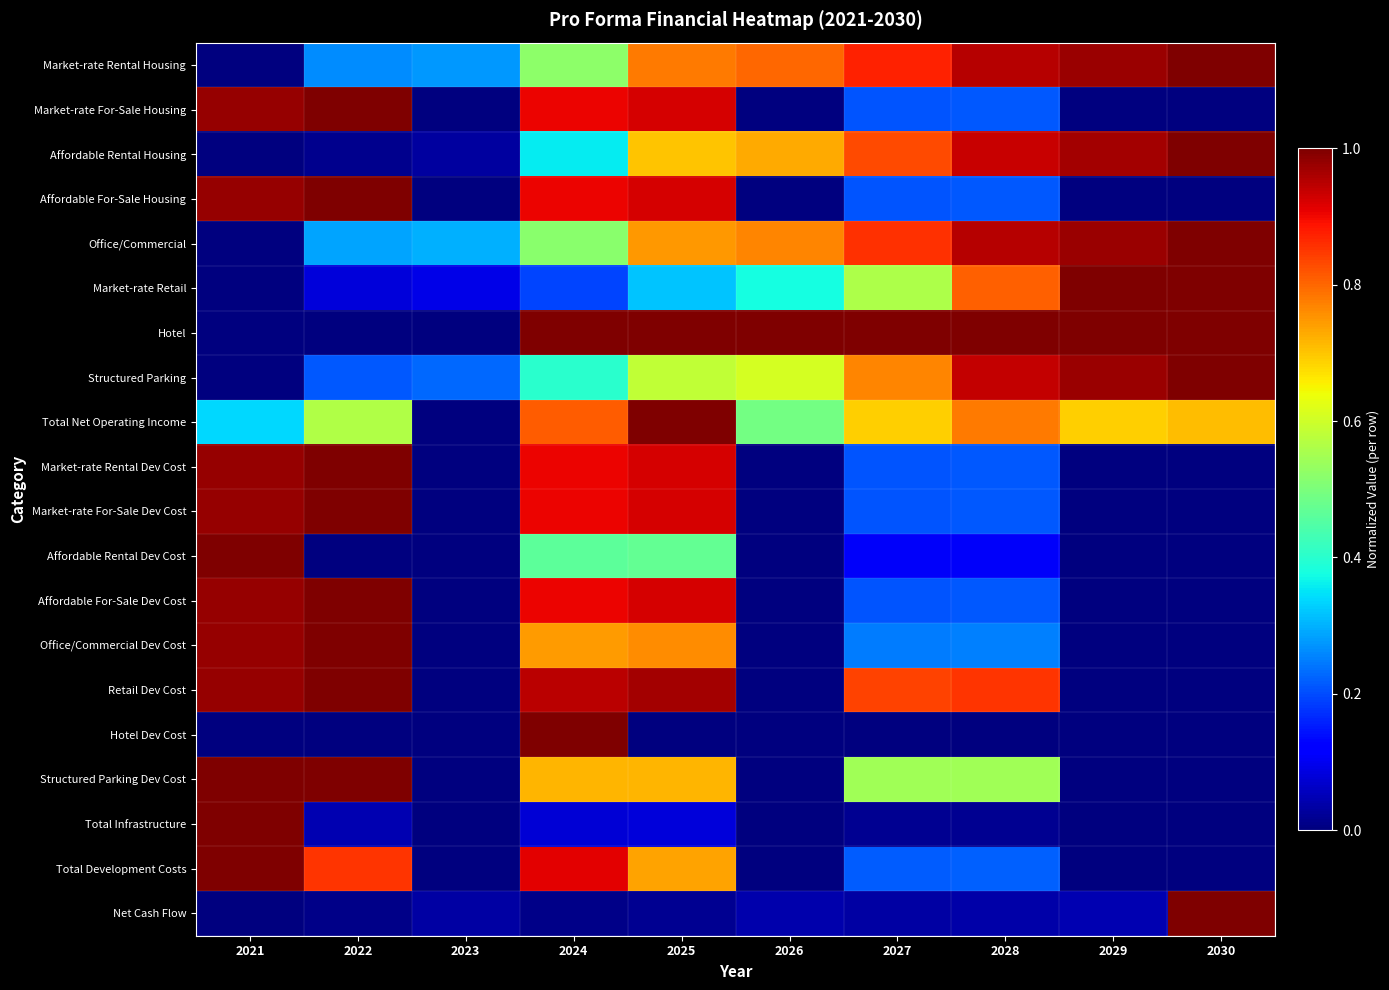

Reading left to right, list all the values displayed in this chart.

Market-rate Rental Housing: 2021=0.0	2022=0.3	2023=0.3	2024=0.5	2025=0.8	2026=0.8	2027=0.9	2028=1.0	2029=1.0	2030=1.0
Market-rate For-Sale Housing: 2021=1.0	2022=1.0	2023=0.0	2024=0.9	2025=0.9	2026=0.0	2027=0.2	2028=0.2	2029=0.0	2030=0.0
Affordable Rental Housing: 2021=0.0	2022=0.0	2023=0.0	2024=0.4	2025=0.7	2026=0.7	2027=0.8	2028=0.9	2029=1.0	2030=1.0
Affordable For-Sale Housing: 2021=1.0	2022=1.0	2023=0.0	2024=0.9	2025=0.9	2026=0.0	2027=0.2	2028=0.2	2029=0.0	2030=0.0
Office/Commercial: 2021=0.0	2022=0.3	2023=0.3	2024=0.5	2025=0.7	2026=0.8	2027=0.9	2028=1.0	2029=1.0	2030=1.0
Market-rate Retail: 2021=0.0	2022=0.1	2023=0.1	2024=0.2	2025=0.3	2026=0.4	2027=0.6	2028=0.8	2029=1.0	2030=1.0
Hotel: 2021=0.0	2022=0.0	2023=0.0	2024=1.0	2025=1.0	2026=1.0	2027=1.0	2028=1.0	2029=1.0	2030=1.0
Structured Parking: 2021=0.0	2022=0.2	2023=0.2	2024=0.4	2025=0.6	2026=0.6	2027=0.8	2028=0.9	2029=1.0	2030=1.0
Total Net Operating Income: 2021=0.3	2022=0.6	2023=0.0	2024=0.8	2025=1.0	2026=0.5	2027=0.7	2028=0.8	2029=0.7	2030=0.7
Market-rate Rental Dev Cost: 2021=1.0	2022=1.0	2023=0.0	2024=0.9	2025=0.9	2026=0.0	2027=0.2	2028=0.2	2029=0.0	2030=0.0
Market-rate For-Sale Dev Cost: 2021=1.0	2022=1.0	2023=0.0	2024=0.9	2025=0.9	2026=0.0	2027=0.2	2028=0.2	2029=0.0	2030=0.0
Affordable Rental Dev Cost: 2021=1.0	2022=0.0	2023=0.0	2024=0.5	2025=0.5	2026=0.0	2027=0.1	2028=0.1	2029=0.0	2030=0.0
Affordable For-Sale Dev Cost: 2021=1.0	2022=1.0	2023=0.0	2024=0.9	2025=0.9	2026=0.0	2027=0.2	2028=0.2	2029=0.0	2030=0.0
Office/Commercial Dev Cost: 2021=1.0	2022=1.0	2023=0.0	2024=0.7	2025=0.8	2026=0.0	2027=0.2	2028=0.3	2029=0.0	2030=0.0
Retail Dev Cost: 2021=1.0	2022=1.0	2023=0.0	2024=0.9	2025=1.0	2026=0.0	2027=0.8	2028=0.9	2029=0.0	2030=0.0
Hotel Dev Cost: 2021=0.0	2022=0.0	2023=0.0	2024=1.0	2025=0.0	2026=0.0	2027=0.0	2028=0.0	2029=0.0	2030=0.0
Structured Parking Dev Cost: 2021=1.0	2022=1.0	2023=0.0	2024=0.7	2025=0.7	2026=0.0	2027=0.5	2028=0.5	2029=0.0	2030=0.0
Total Infrastructure: 2021=1.0	2022=0.0	2023=0.0	2024=0.1	2025=0.1	2026=0.0	2027=0.0	2028=0.0	2029=0.0	2030=0.0
Total Development Costs: 2021=1.0	2022=0.9	2023=0.0	2024=0.9	2025=0.7	2026=0.0	2027=0.2	2028=0.2	2029=0.0	2030=0.0
Net Cash Flow: 2021=0.0	2022=0.0	2023=0.0	2024=0.0	2025=0.0	2026=0.0	2027=0.0	2028=0.0	2029=0.0	2030=1.0